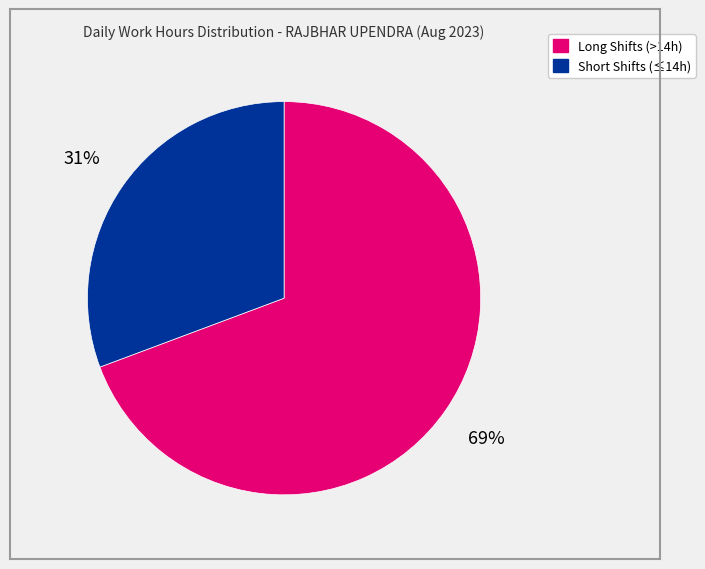

Is there any slice that represents more than half of the pie?

Yes